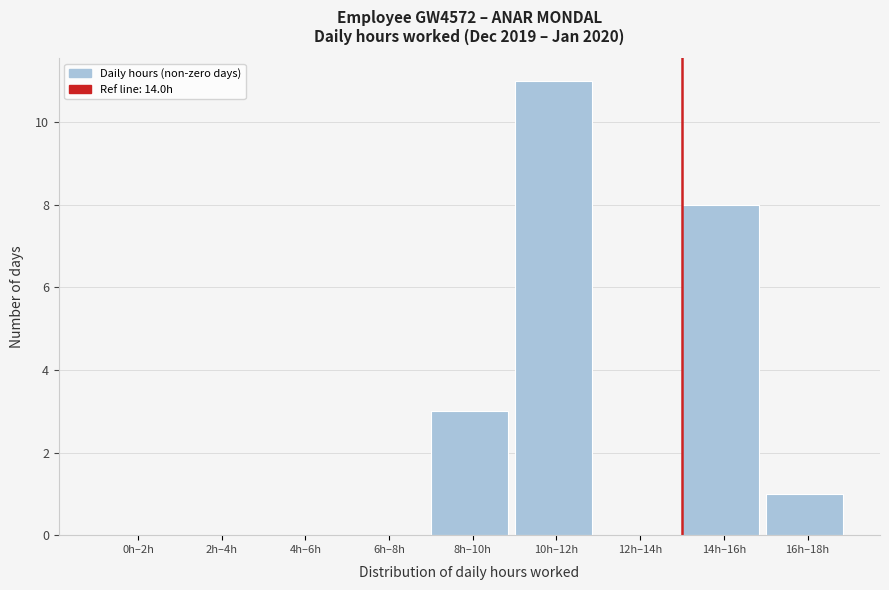

Reading left to right, what are all the values shown in this chart?

0h–2h=0	2h–4h=0	4h–6h=0	6h–8h=0	8h–10h=3	10h–12h=11	12h–14h=0	14h–16h=8	16h–18h=1